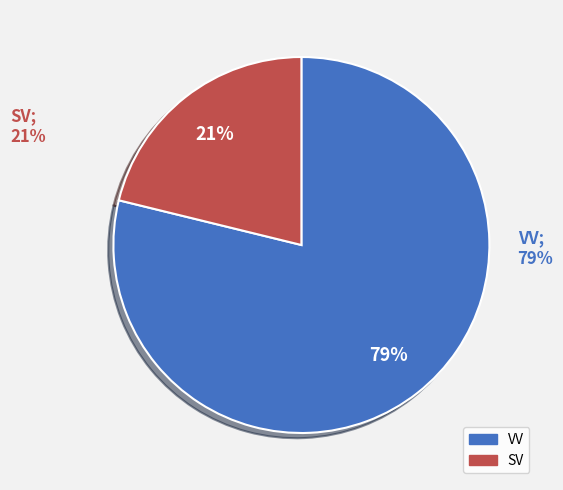

Which category has the smallest portion of the pie?

SV